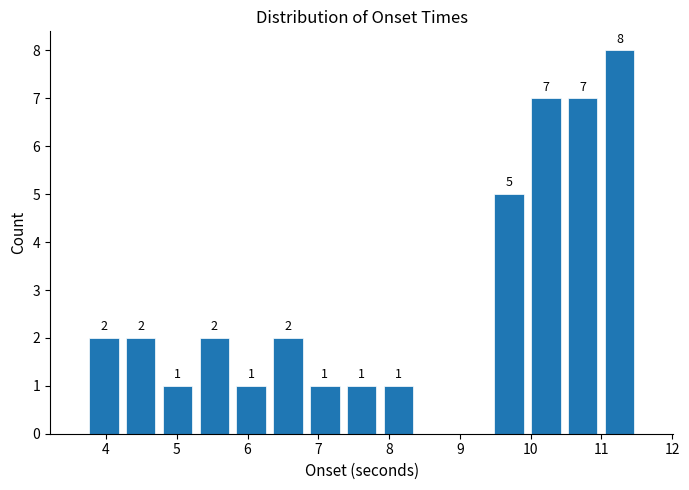

Over which range of the x-axis is the bar tallest?

11.0 to 11.5